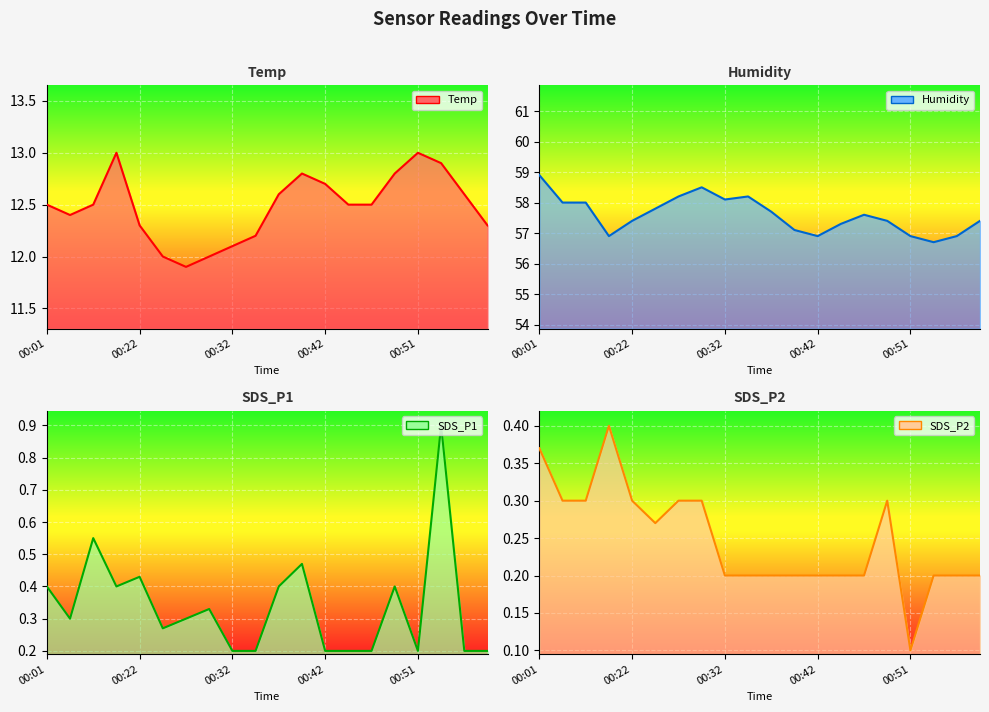

In Temp line, how many points are lower than both neighbors (excluding endpoints)?

2